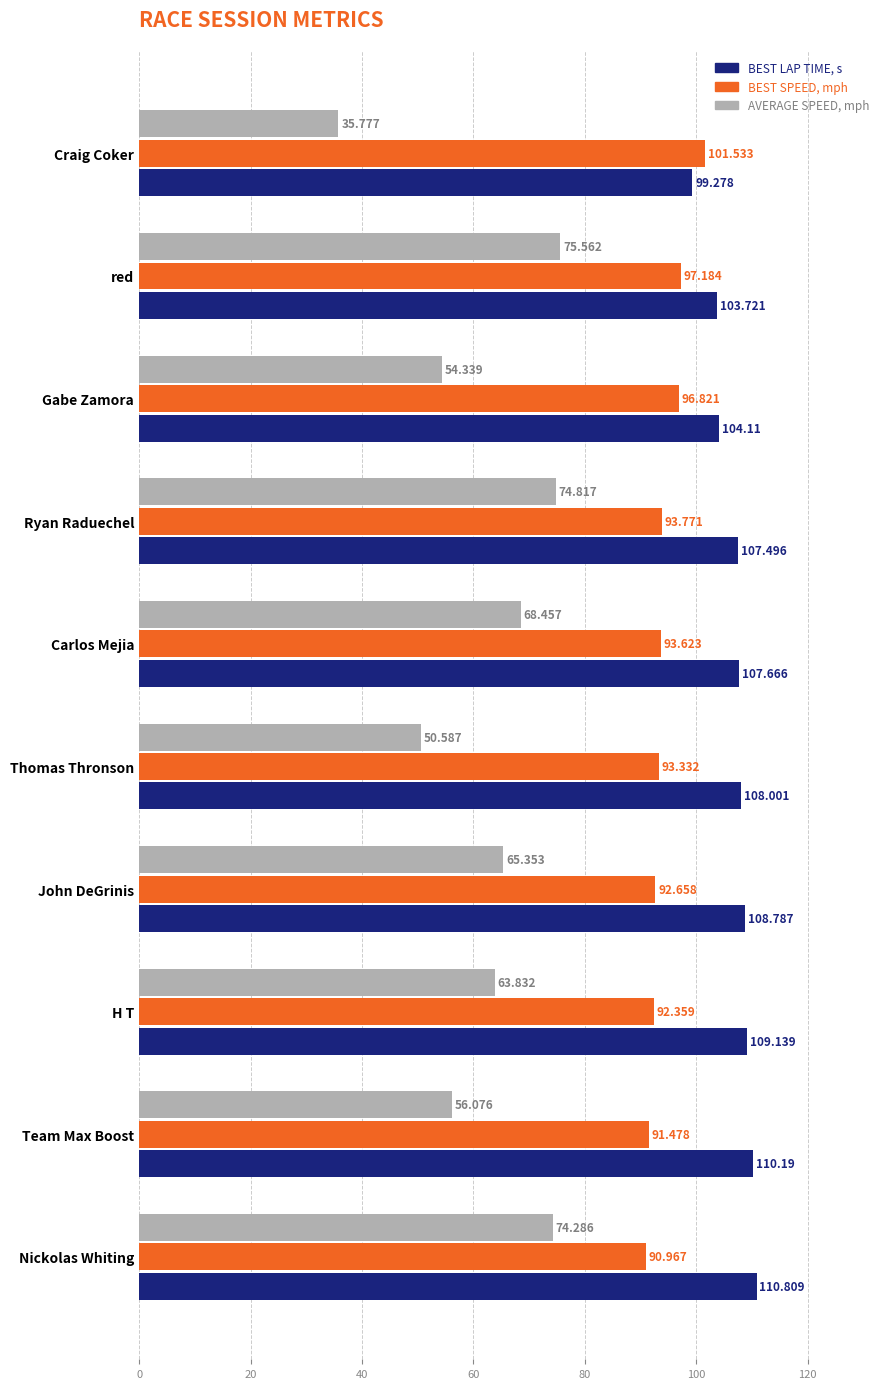

At which category is the sum across all series the highest?

red